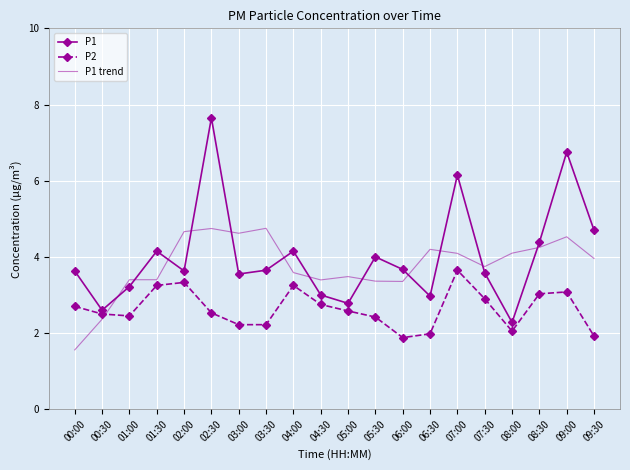

What position from the right is 00:30?

19